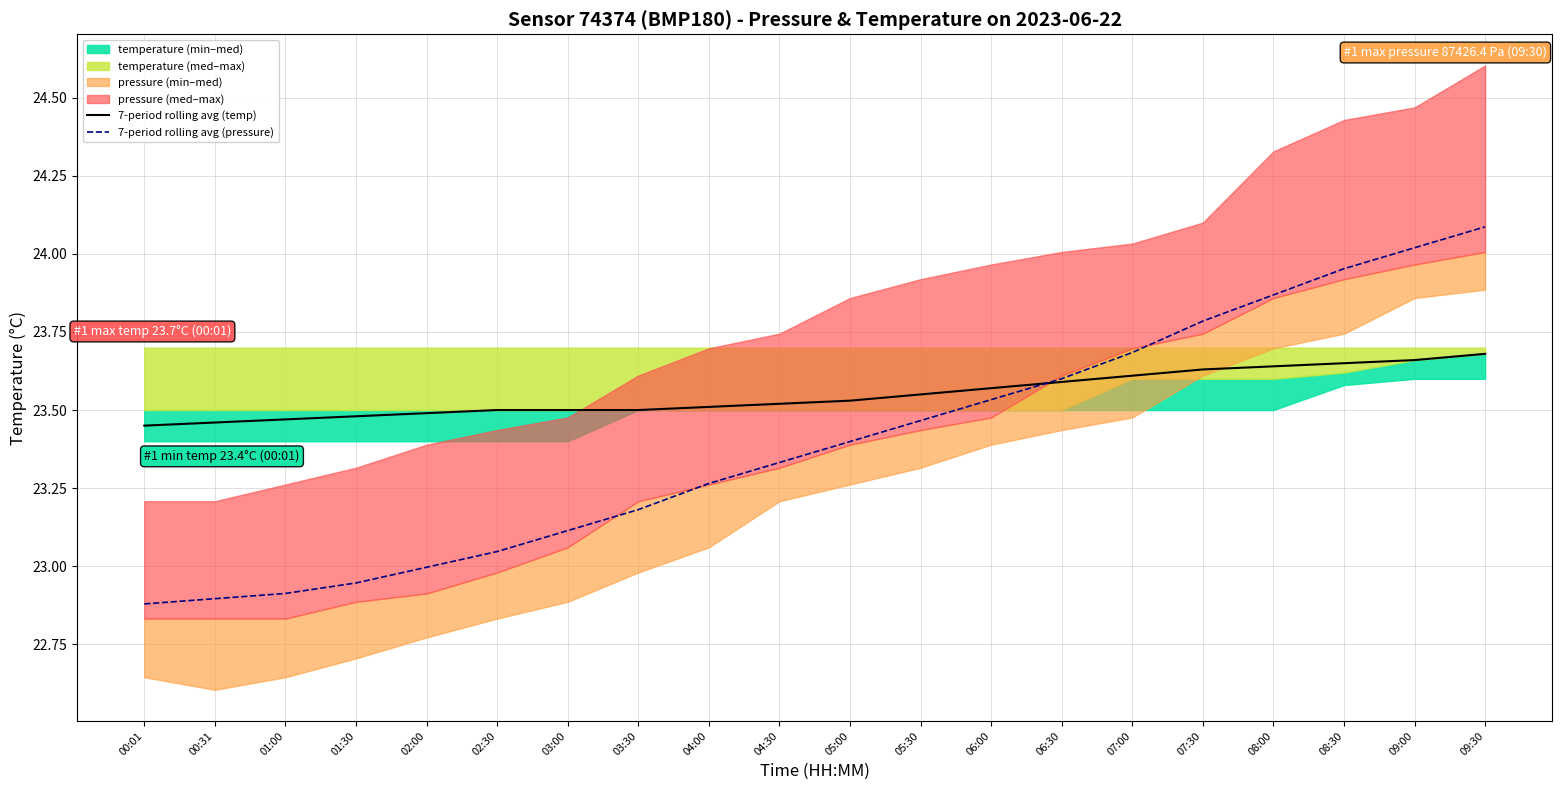

Read the 7-period rolling avg (temp) value at 00:01.

23.4